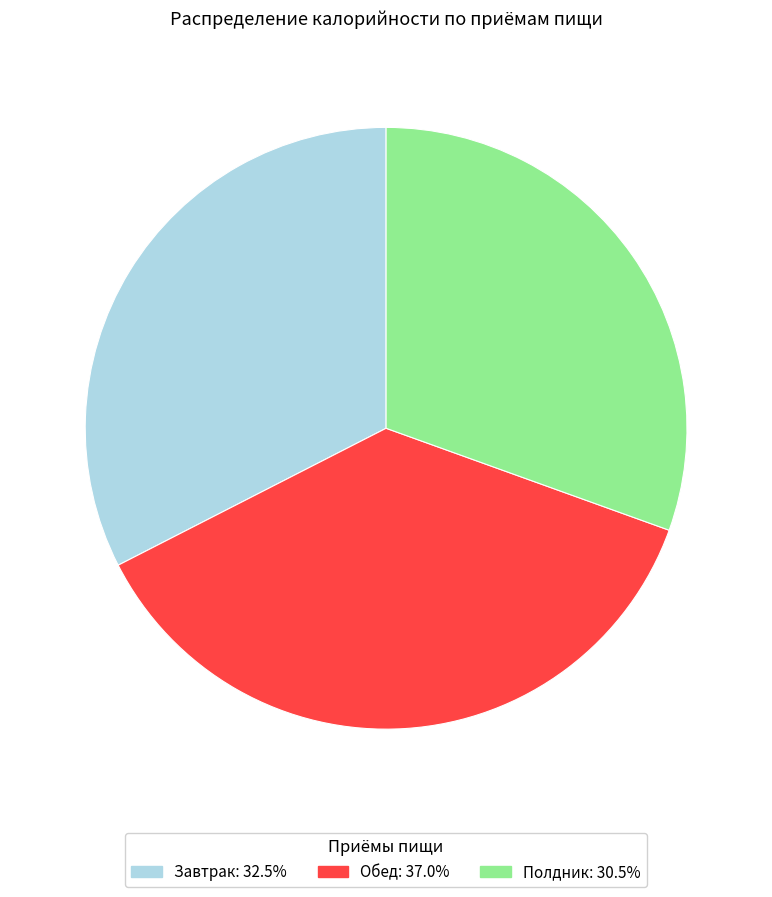

Combined, do Обед: 37.0% and Завтрак: 32.5% account for over 50%?

Yes